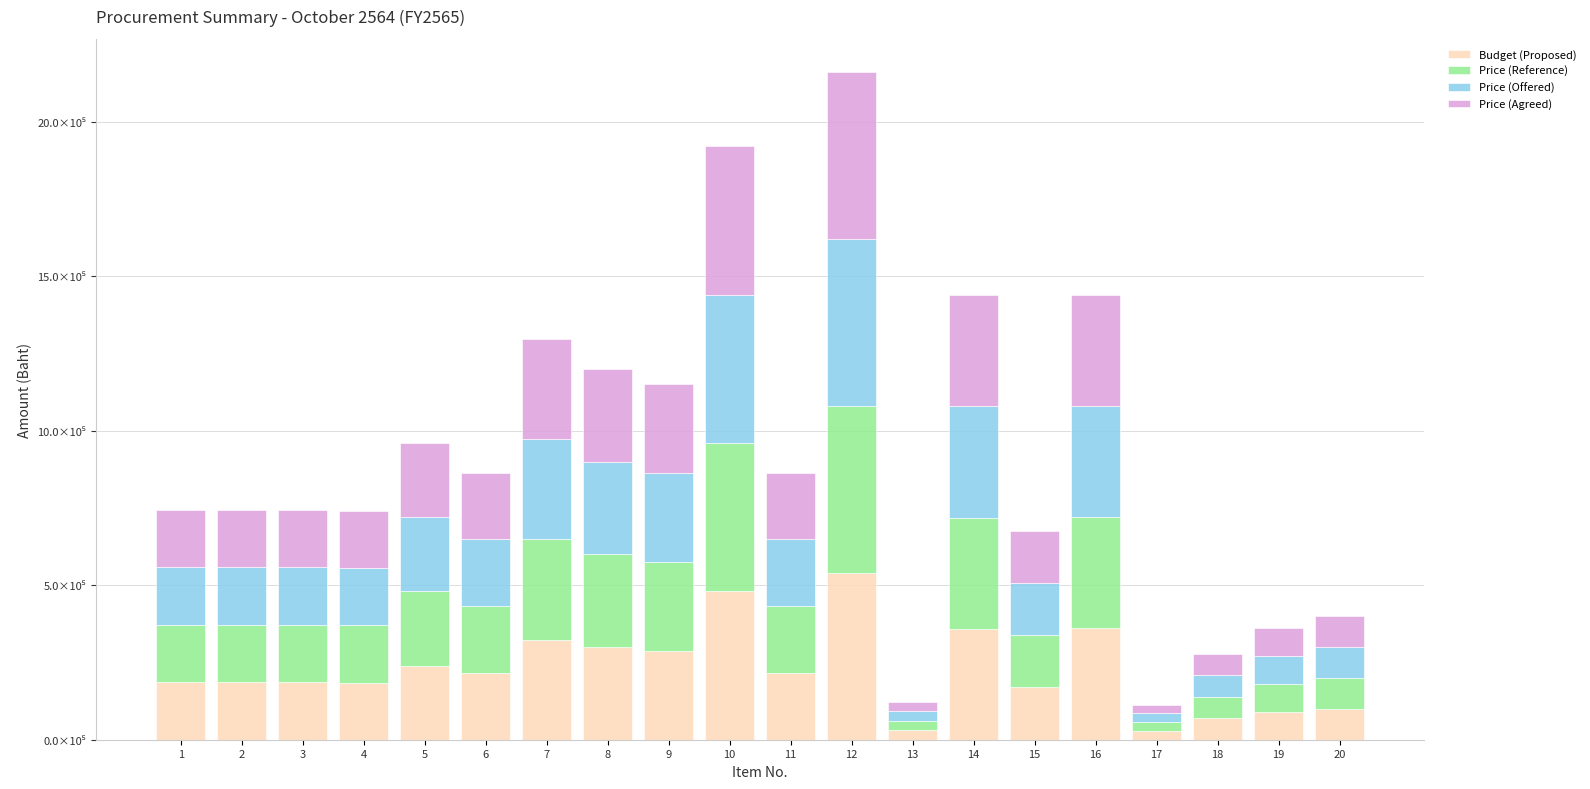

At 8, list the series in order from smallest to largest.

Budget (Proposed), Price (Reference), Price (Offered), Price (Agreed)